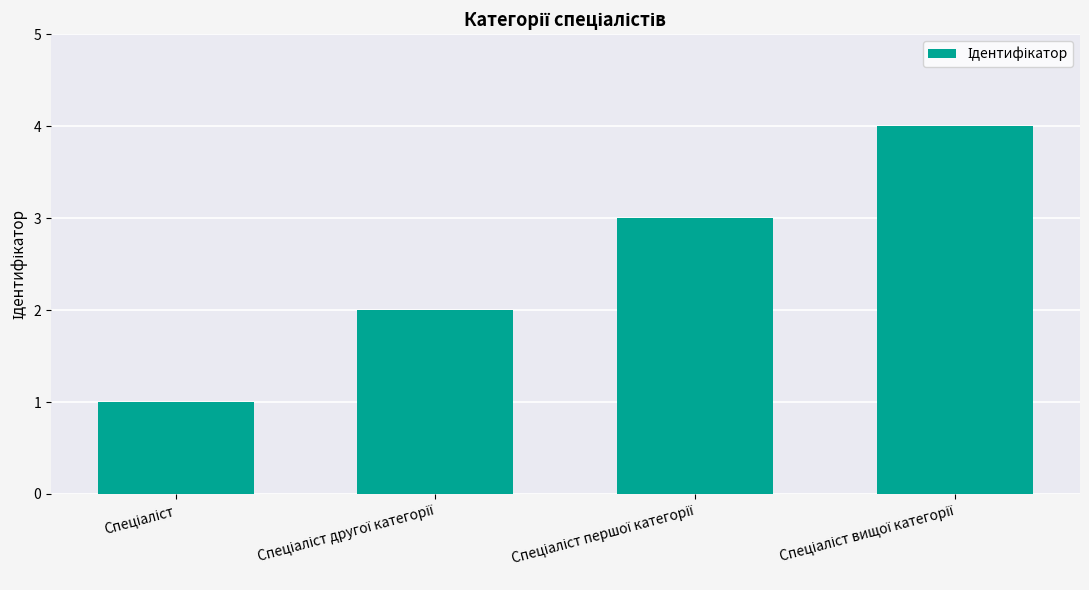

What is the smallest value displayed?

1